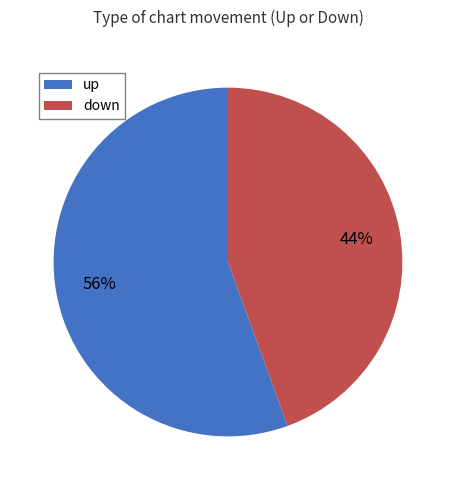

What percentage is the down slice, to the nearest percent?

44%